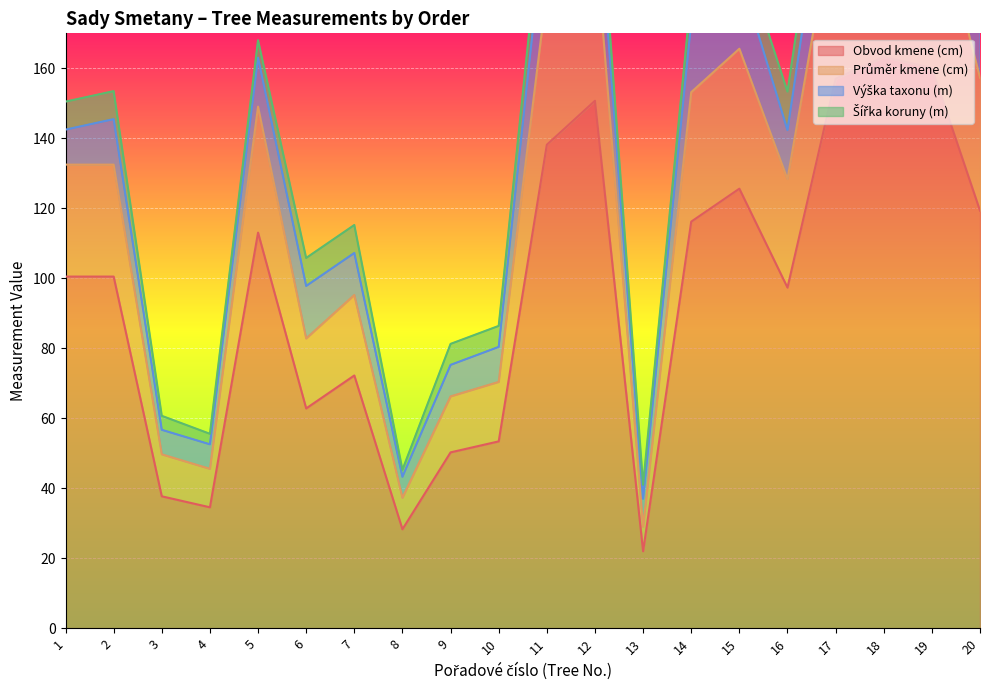

Is it true that Obvod kmene (cm) equals 40.2 at 16?

False